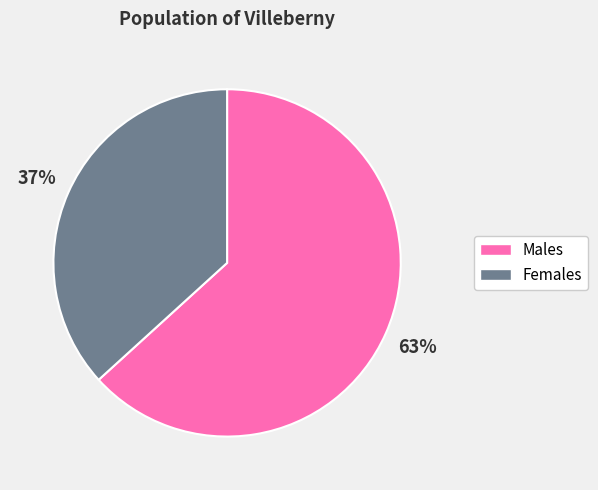

To the nearest percent, what is the average slice percentage?

50%